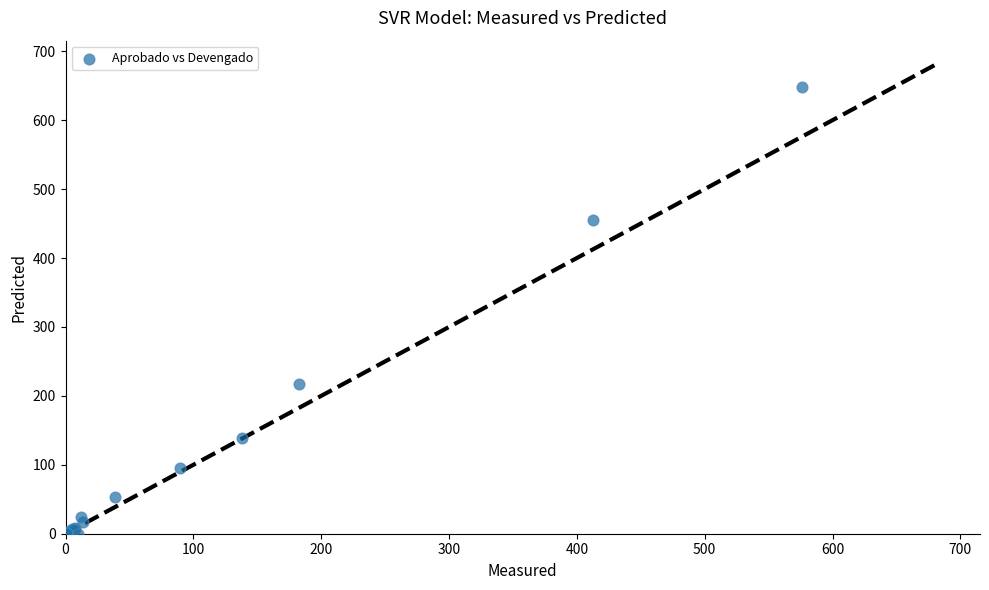

What Y value in the scatter plot is closest to 324?

217.6